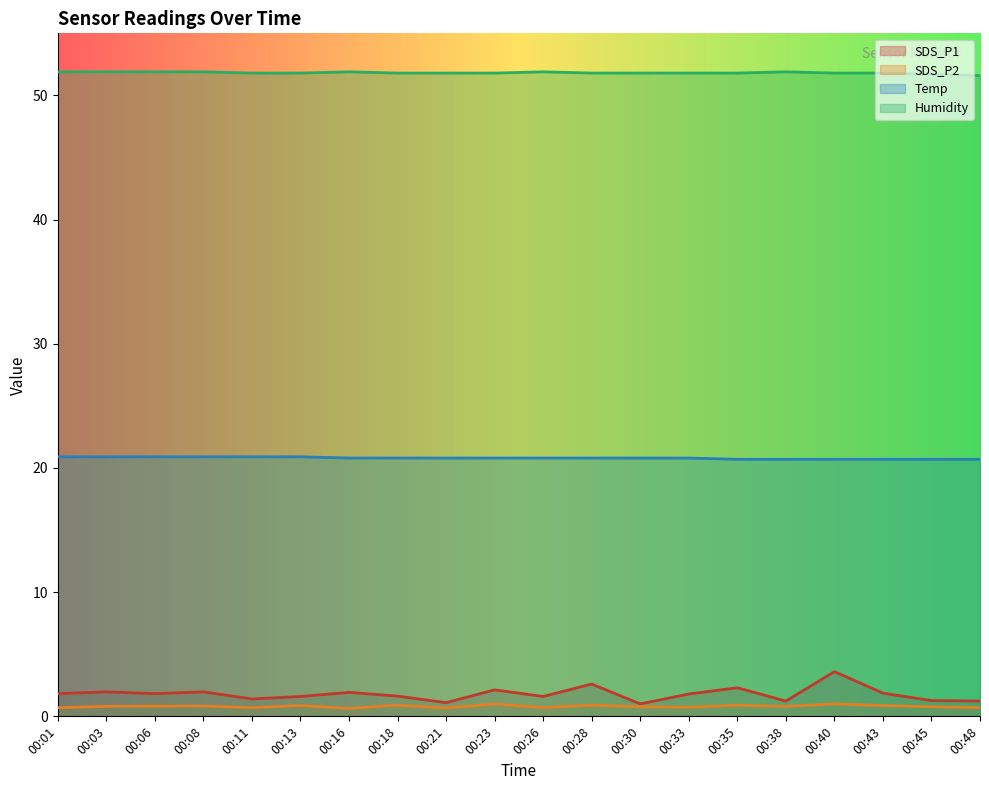

At which label is SDS_P1 closest to 2?

00:03